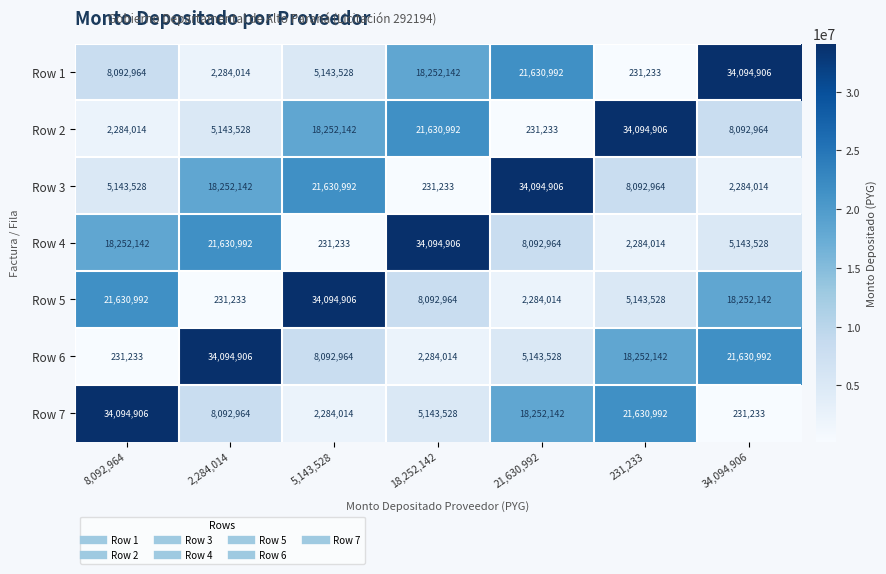

What is the smallest value displayed?

231233